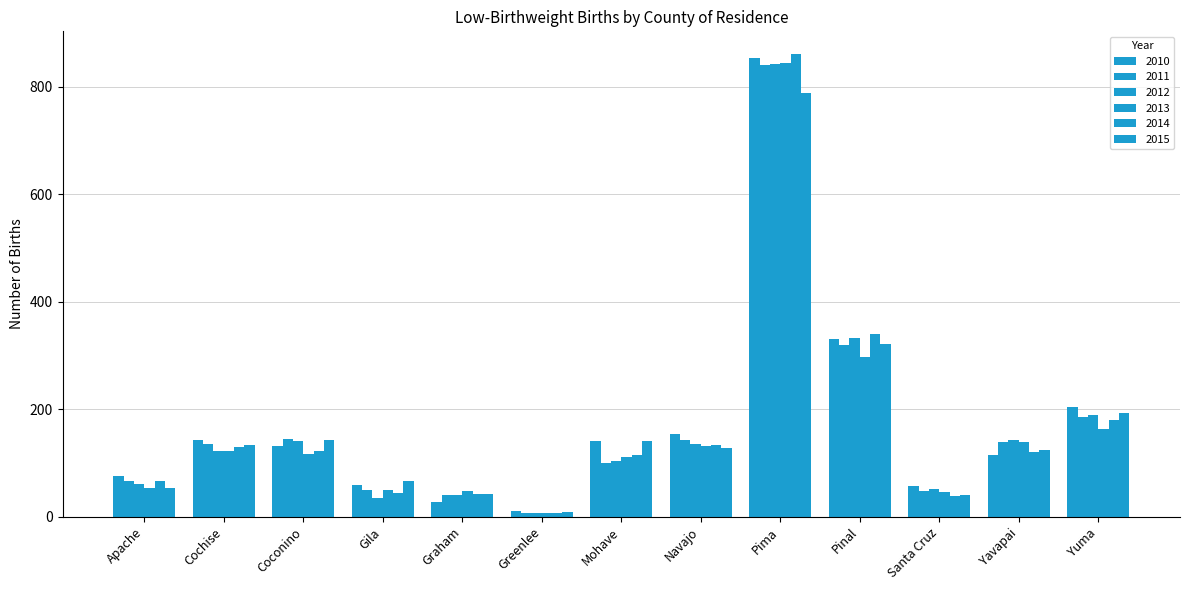

How many series are shown in this chart?

6